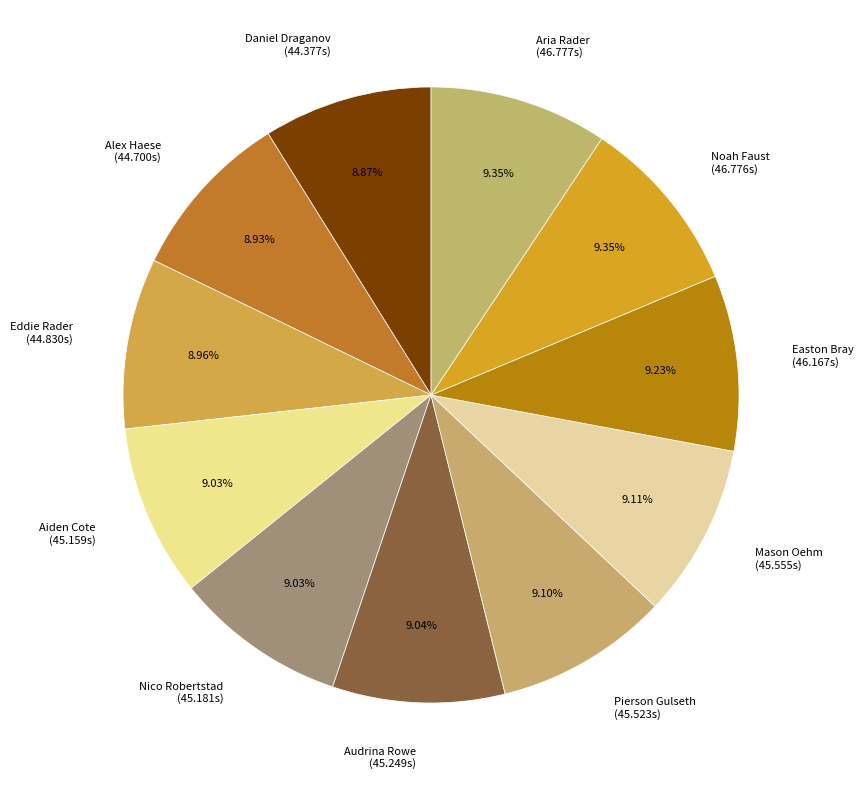

Approximately how many times larger is the value at Pierson Gulseth (45.523s) compared to Aria Rader (46.777s)?

1.0